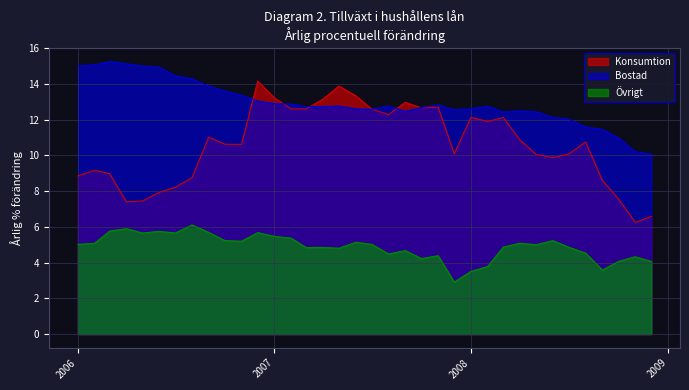

Does the chart display data point markers on the line(s)?

No